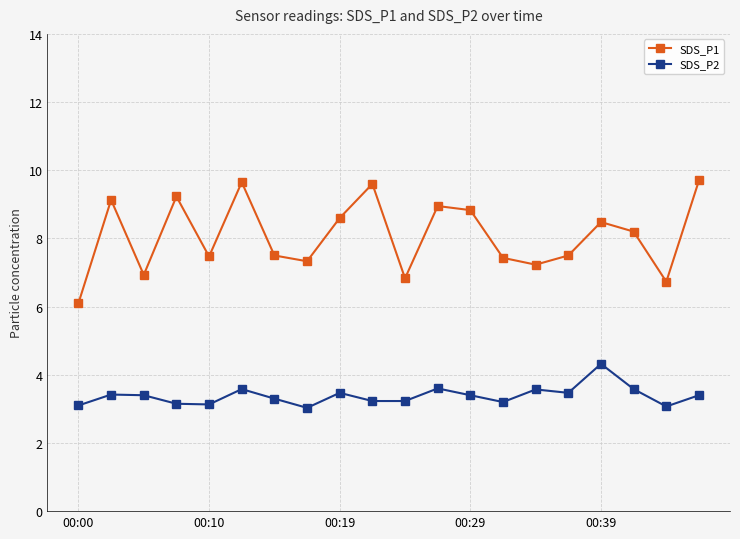

What is the difference between the maximum and minimum values in the SDS_P1 series?

3.6